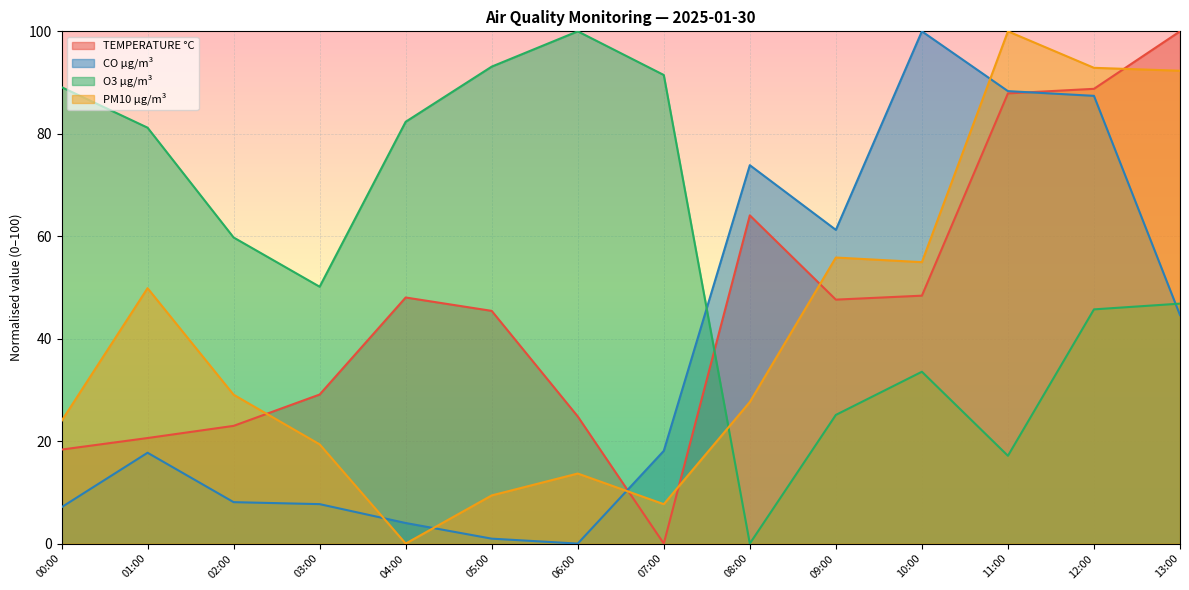

What is the total value across all series at 07:00?

117.3